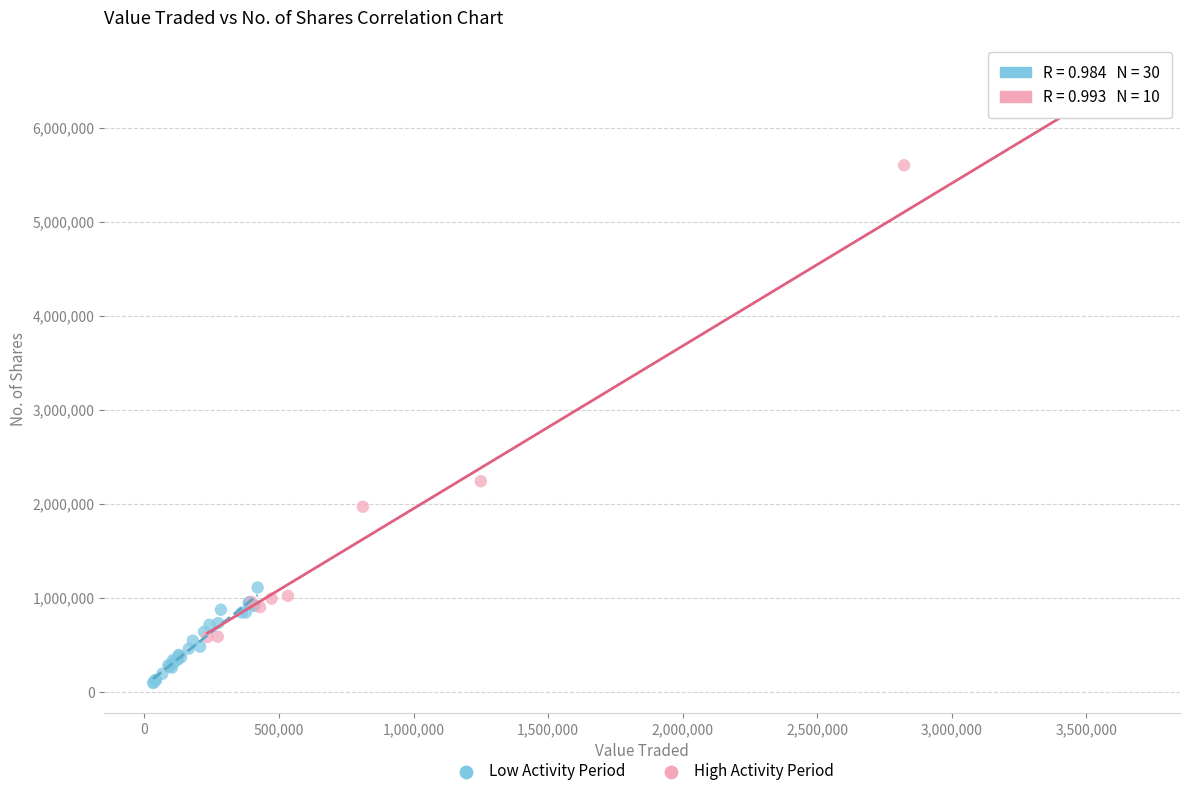

What are all the series names shown in the legend?

Low Activity Period, High Activity Period